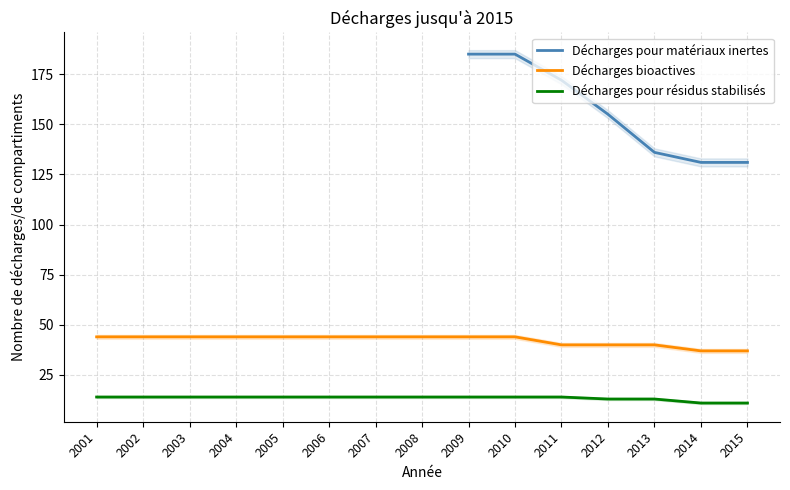

Is it true that Décharges pour matériaux inertes equals 249.4 at 2011?

False